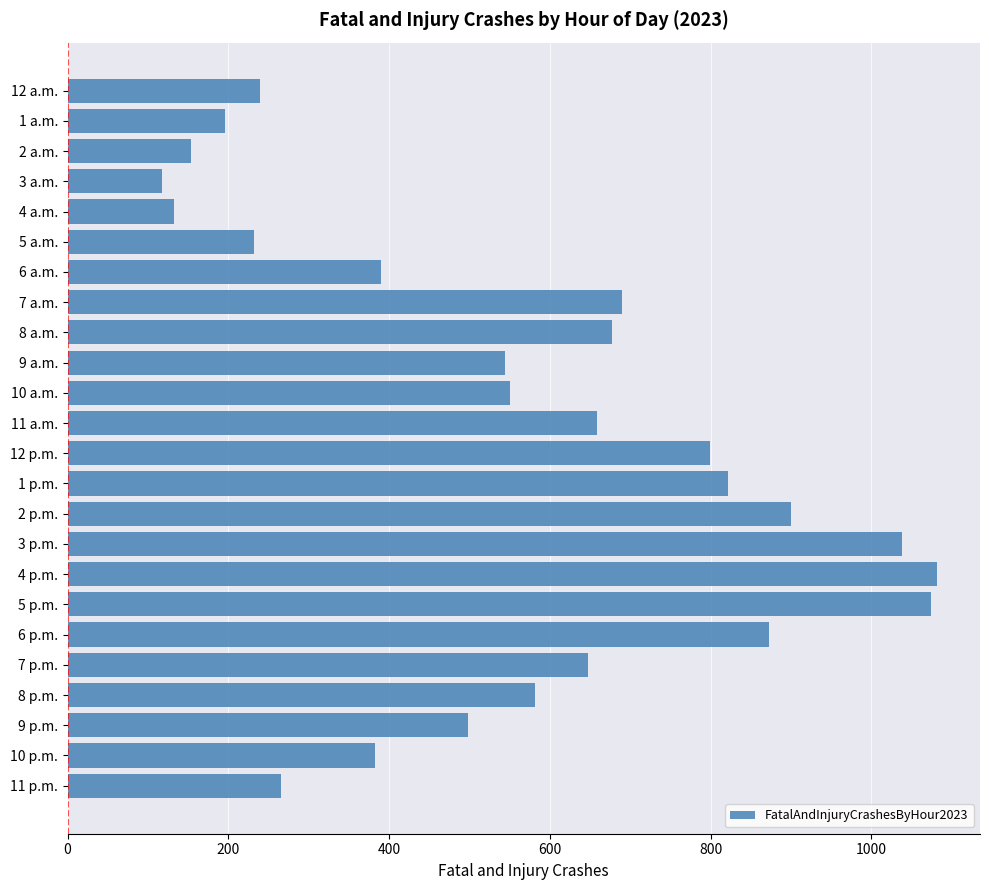

What is the value of the 7th bar from the top?

390